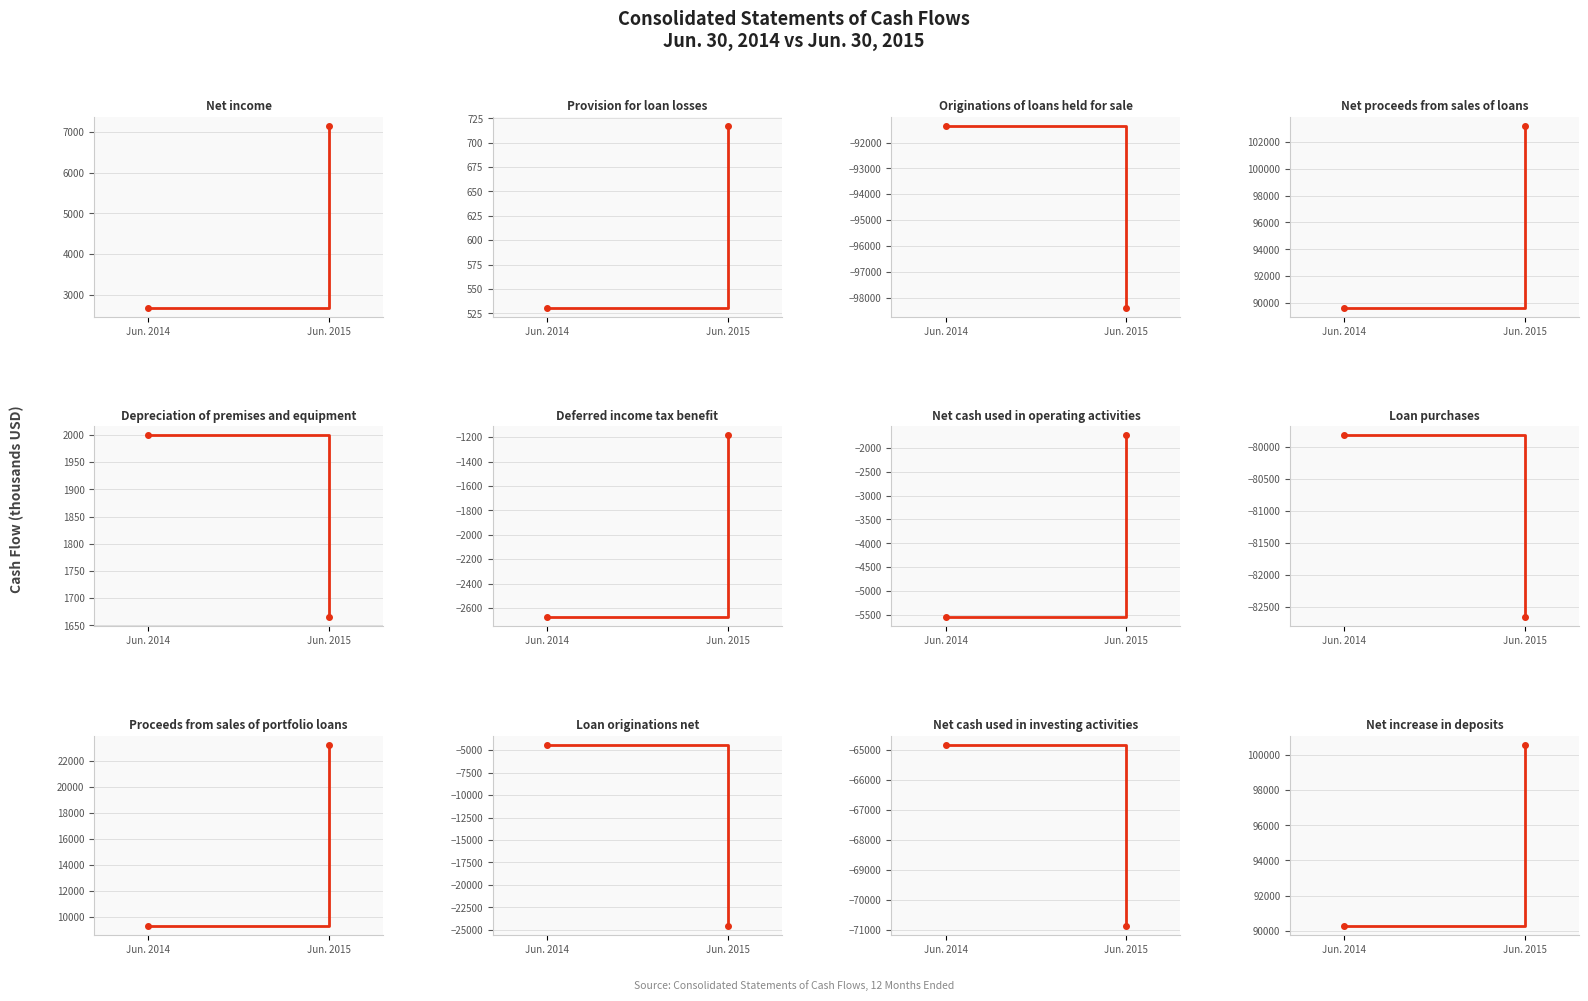

How many lines are shown in the chart?

1